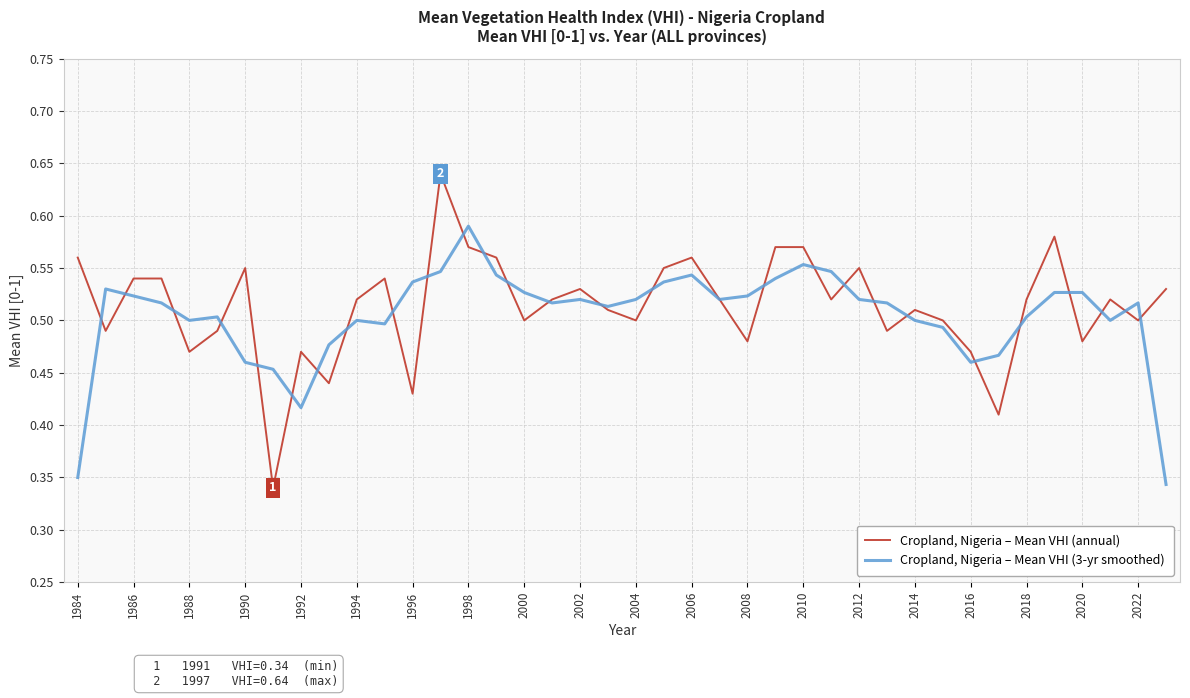

How many lines are shown in the chart?

2